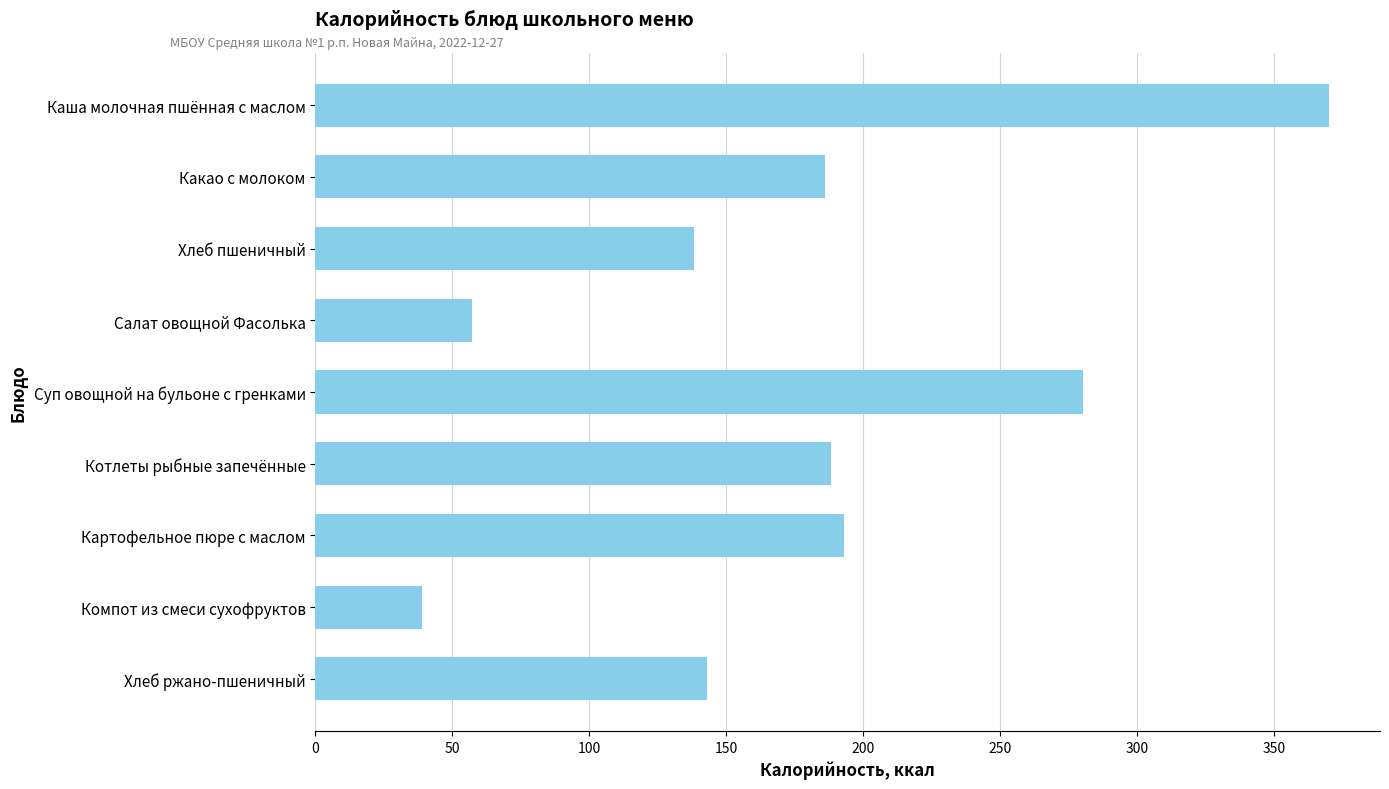

What position from the top is Хлеб ржано-пшеничный?

9